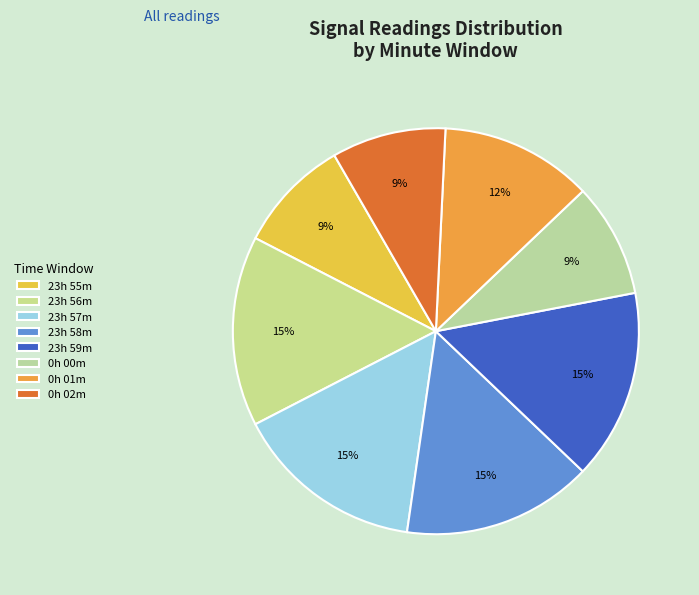

Count the number of slices in the pie.

8